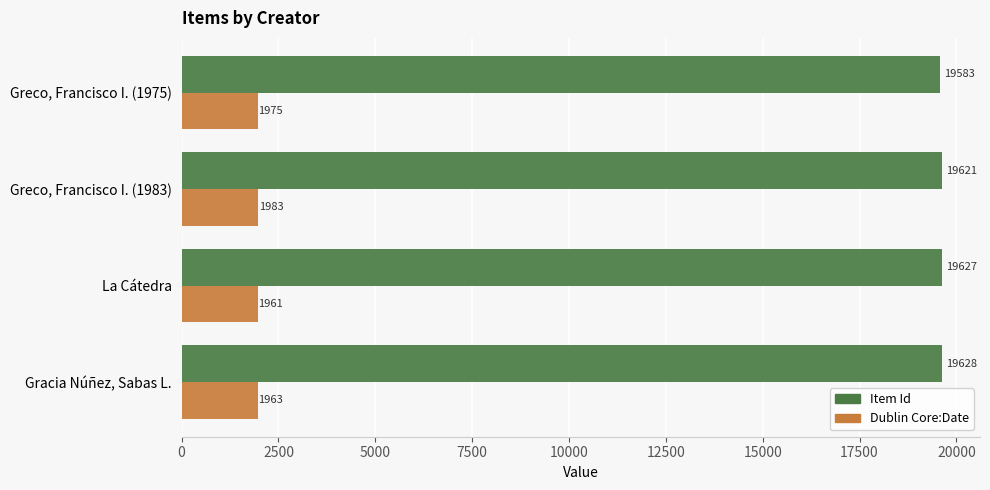

What is the highest value of the Item Id series?

19628